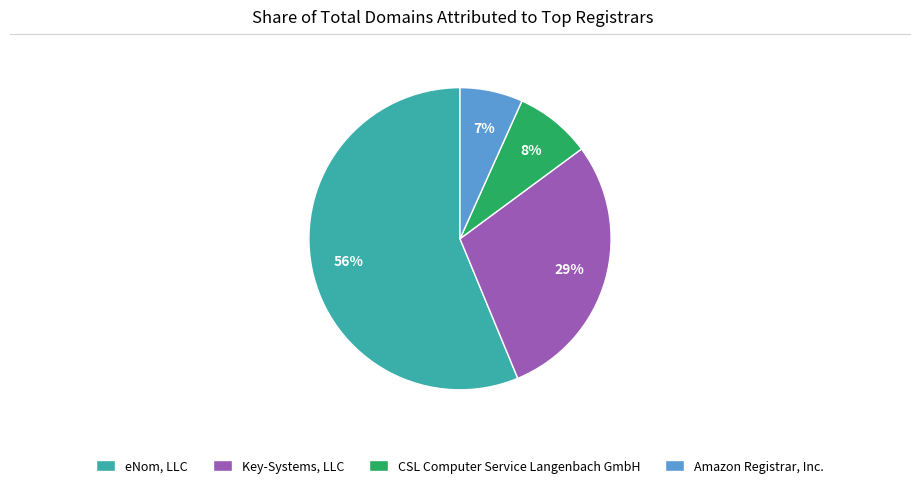

Which slice is the largest?

eNom, LLC